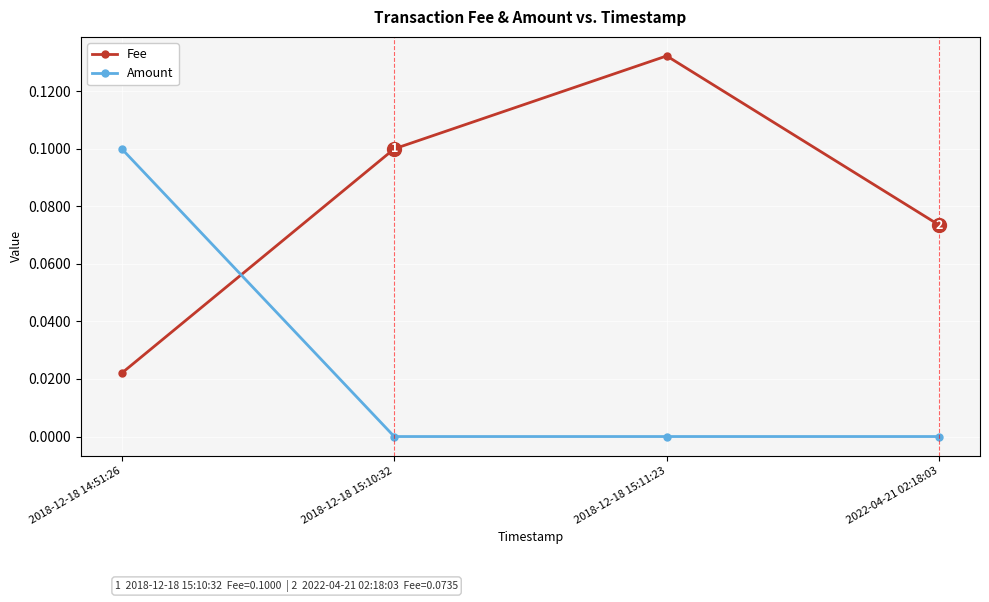

True or false: Amount has a value of 0.0 at 2018-12-18 15:10:32.

True